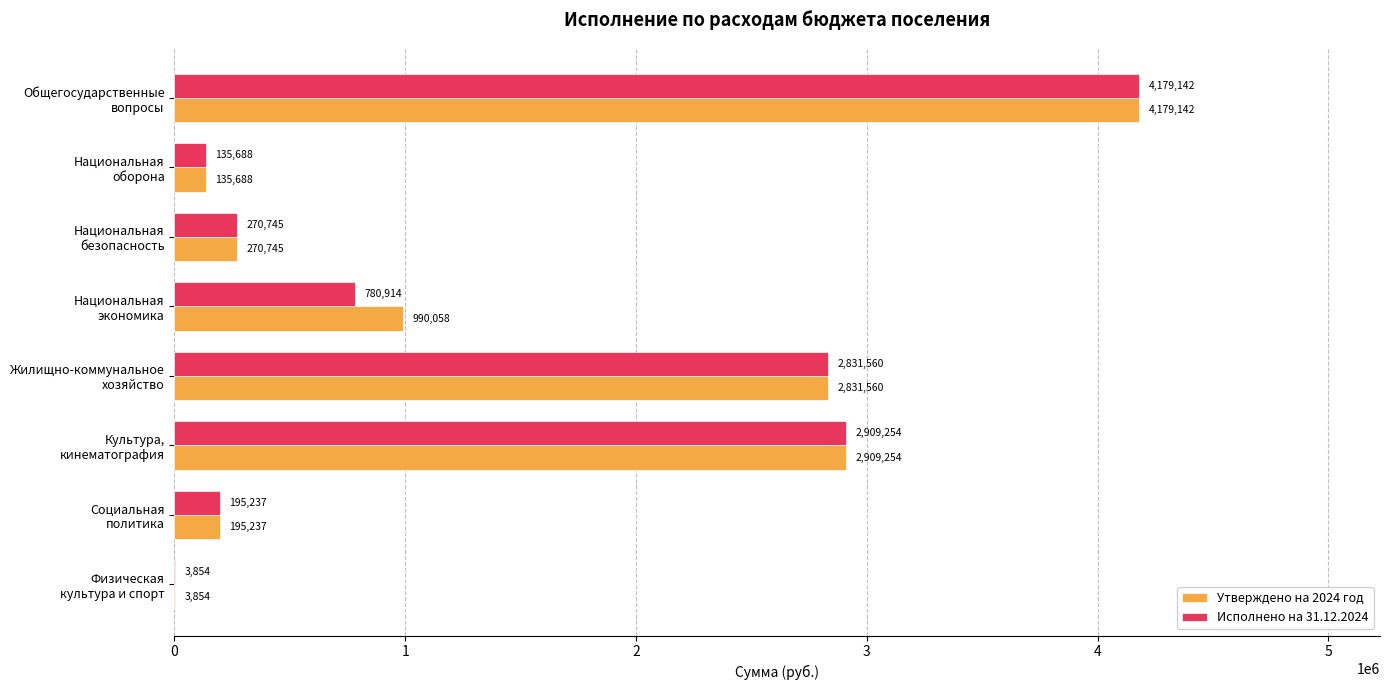

Which series has the largest total across all categories?

Утверждено на 2024 год